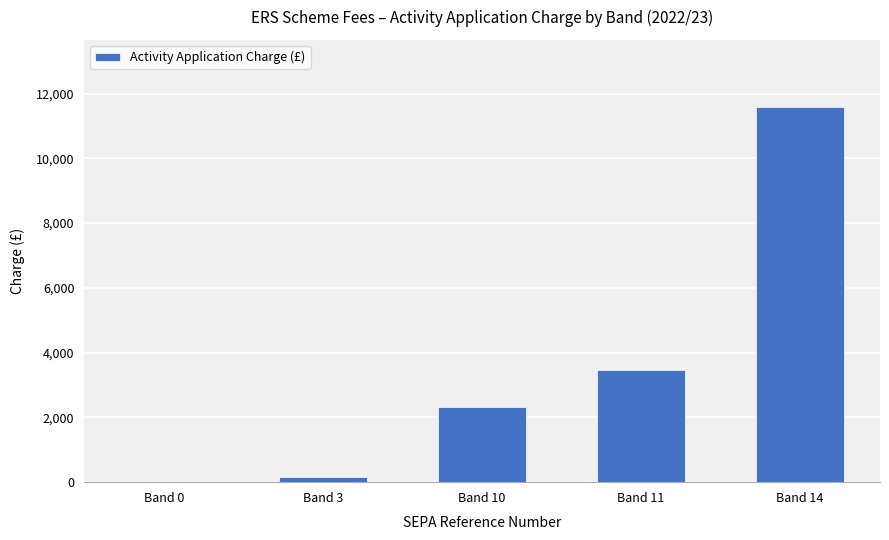

Where is the data nearest to the value 5786?

Band 11